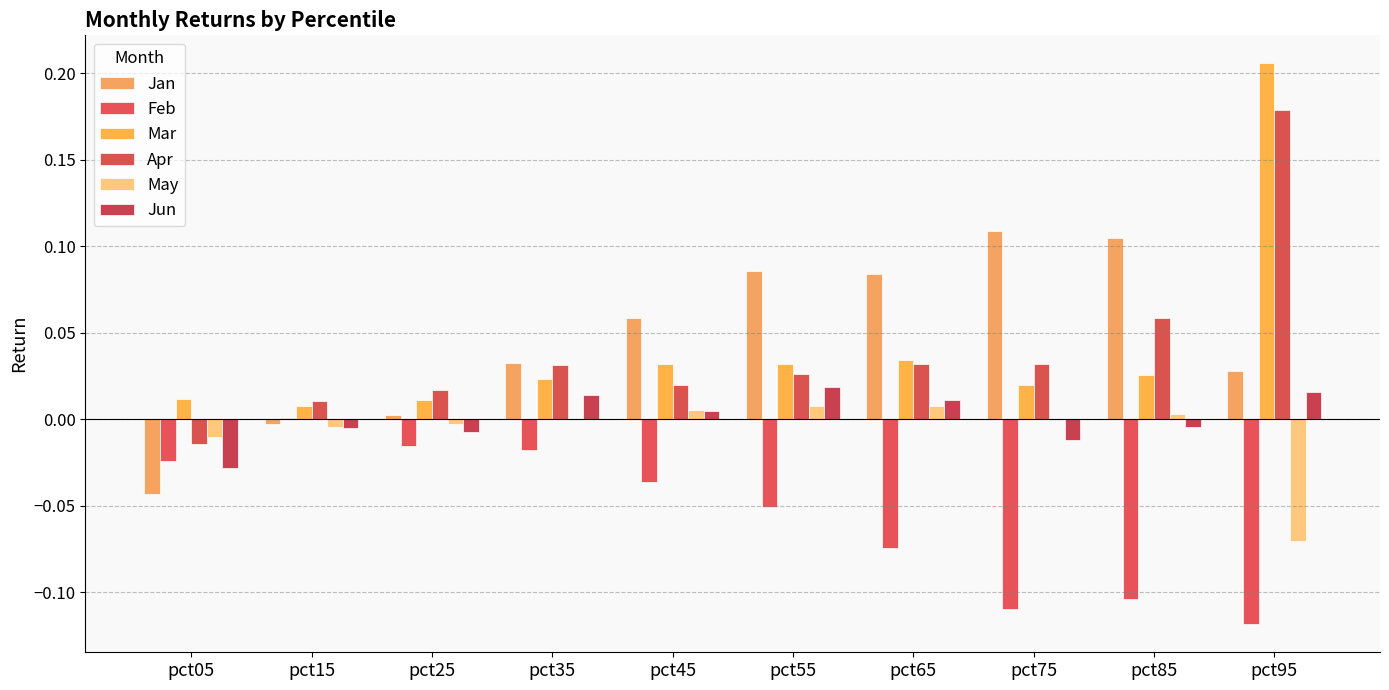

Is it true that Jun equals 0.0 at pct95?

True